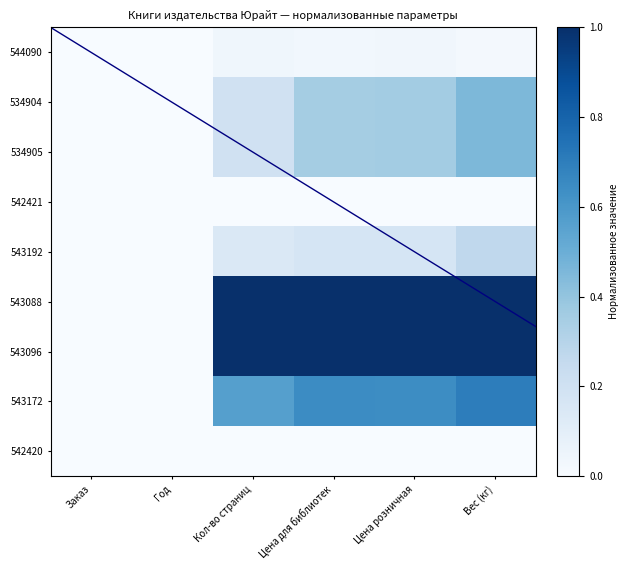

Which category has the lowest value across all series?

Заказ